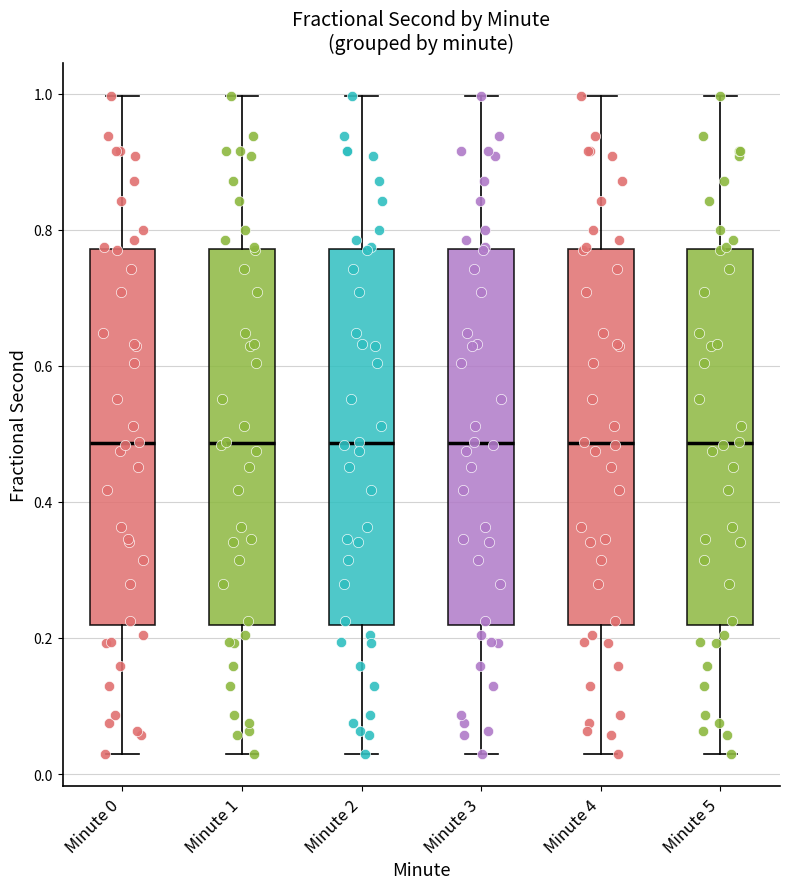

Reading left to right, read every box against the y-axis: the position of its median line, the range the box covers, and the ends of its whiskers. The values are not printed on the chart, so give them approximately, as read against the axis.

Minute 0: median 0.48, box 0.22 to 0.78, whiskers 0.04 to 1.00
Minute 1: median 0.48, box 0.22 to 0.78, whiskers 0.04 to 1.00
Minute 2: median 0.48, box 0.22 to 0.78, whiskers 0.04 to 1.00
Minute 3: median 0.48, box 0.22 to 0.78, whiskers 0.04 to 1.00
Minute 4: median 0.48, box 0.22 to 0.78, whiskers 0.04 to 1.00
Minute 5: median 0.48, box 0.22 to 0.78, whiskers 0.04 to 1.00